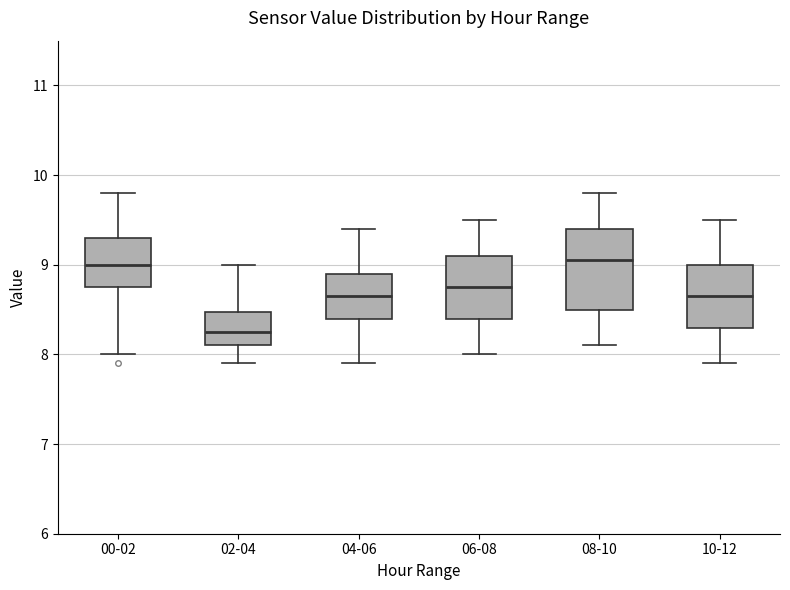

Reading left to right, read every box against the y-axis: the position of its median line, the range the box covers, and the ends of its whiskers. The values are not printed on the chart, so give them approximately, as read against the axis.

00-02: median 9.0, box 8.8 to 9.3, whiskers 8.0 to 9.8
02-04: median 8.3, box 8.1 to 8.5, whiskers 7.9 to 9.0
04-06: median 8.7, box 8.4 to 8.9, whiskers 7.9 to 9.4
06-08: median 8.8, box 8.4 to 9.1, whiskers 8.0 to 9.5
08-10: median 9.1, box 8.5 to 9.4, whiskers 8.1 to 9.8
10-12: median 8.7, box 8.3 to 9.0, whiskers 7.9 to 9.5